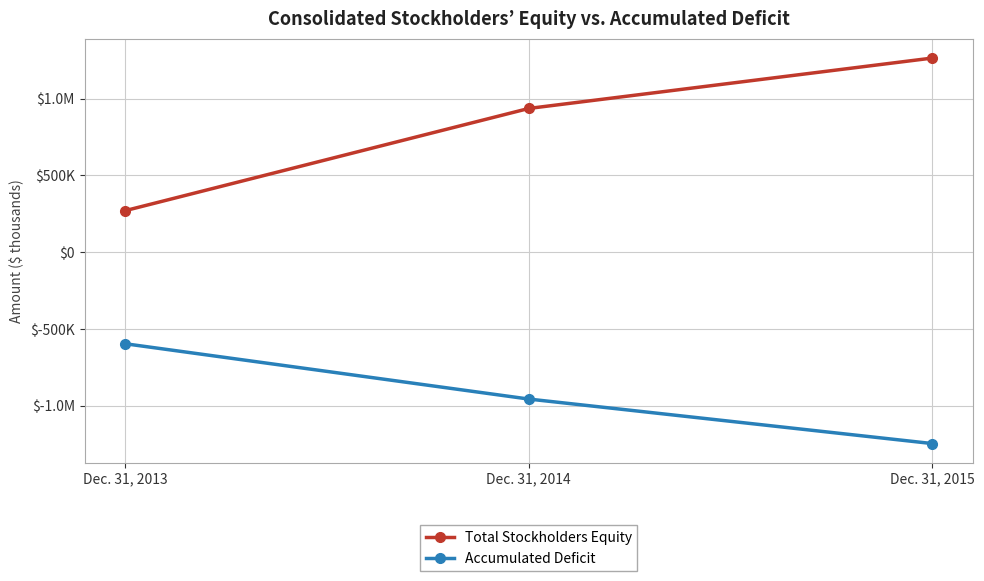

List the series in order of their peak value, lowest first.

Accumulated Deficit, Total Stockholders Equity